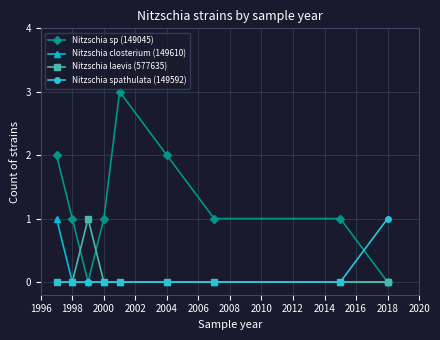

Which series has the largest total across all categories?

Nitzschia sp (149045)